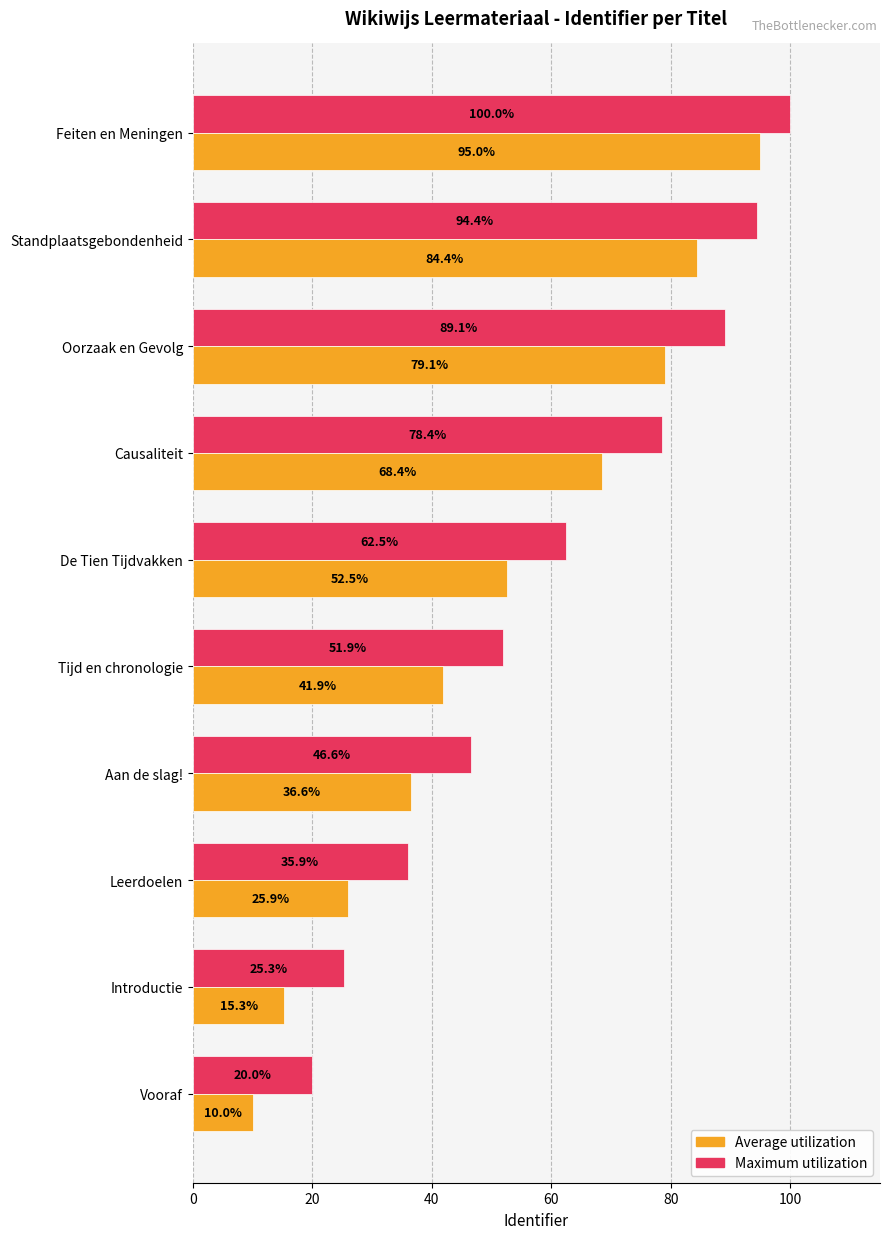

Which series changed the most between Aan de slag! and Feiten en Meningen?

Average utilization